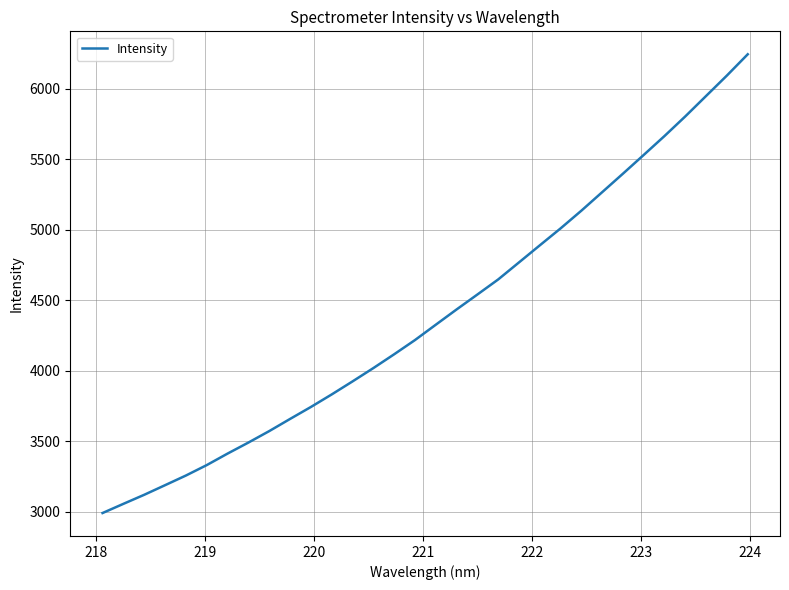

What is the difference between the maximum and minimum values?

3255.8